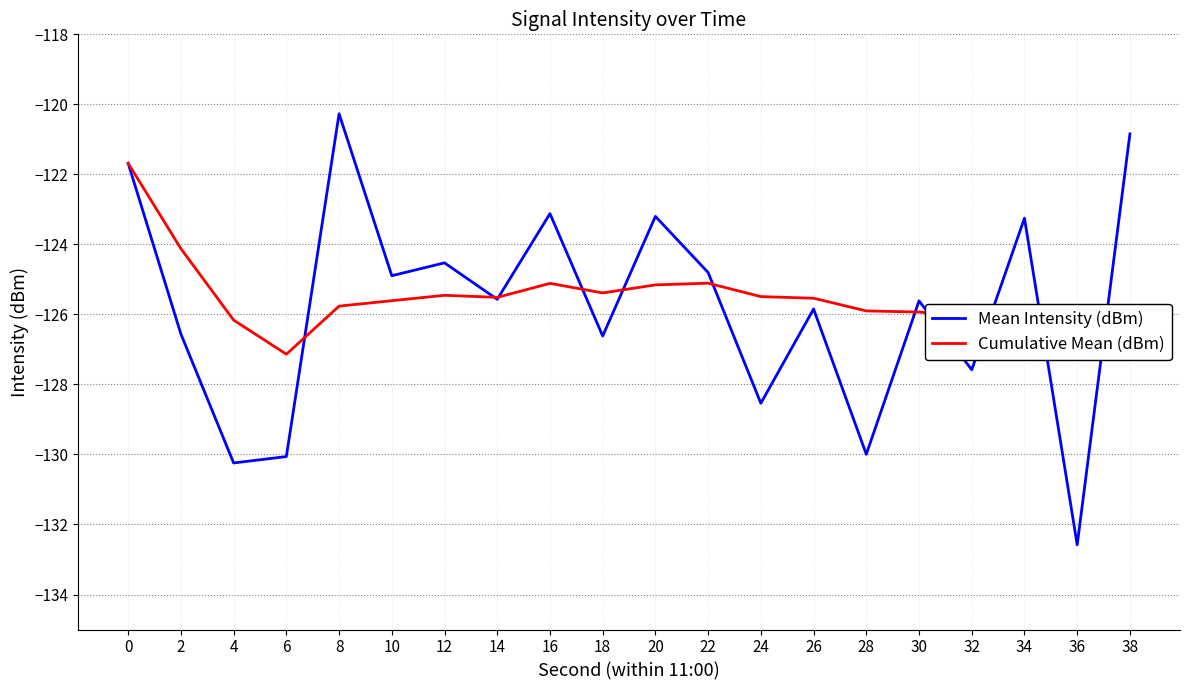

True or false: Cumulative Mean (dBm) has more than 0 interior local peaks.

True